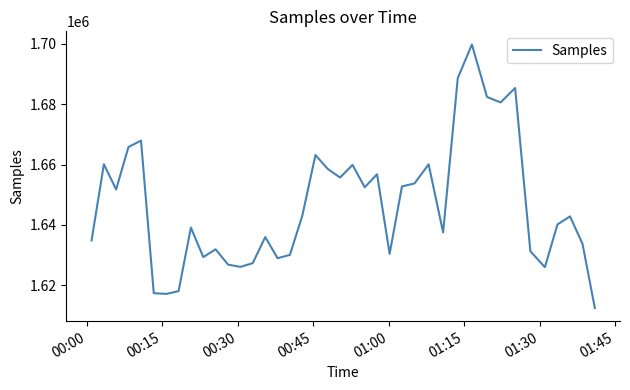

What is the difference between the maximum and minimum values?

87269